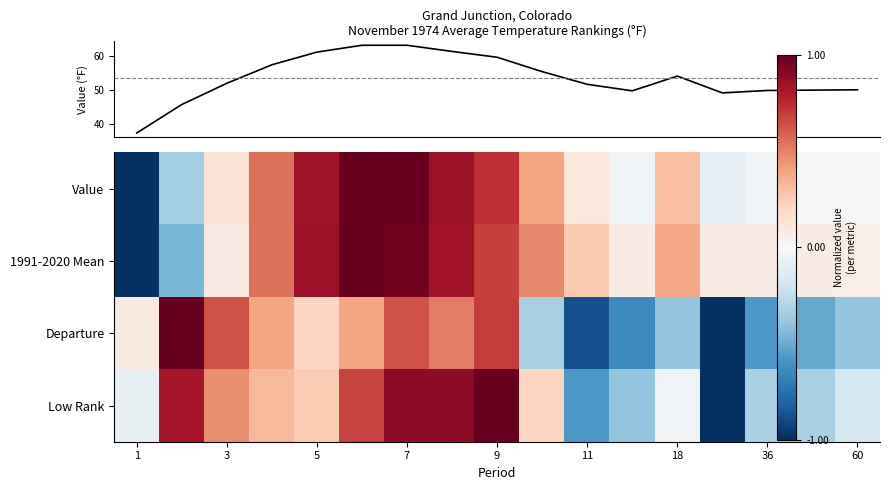

Which label corresponds to the smallest value in the chart?

1